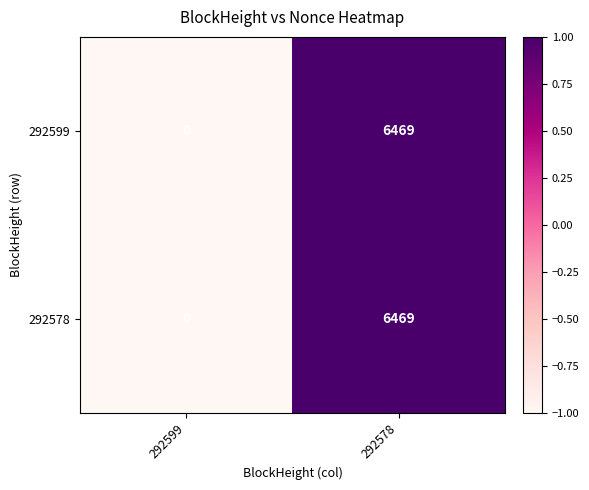

Count the number of categories in the chart.

2